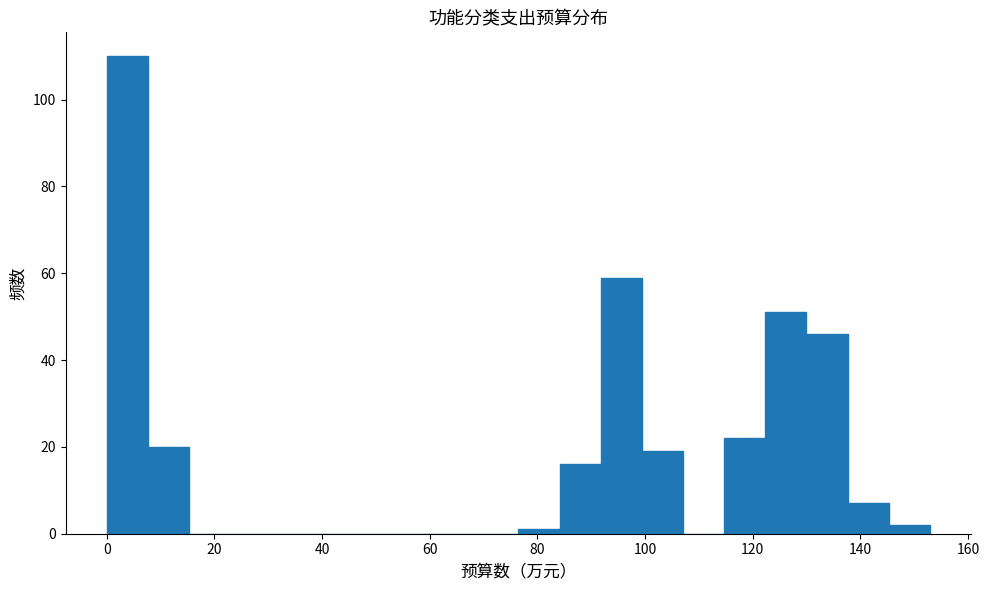

Around what value on the x-axis is the tallest bar? Give the approximate position of its centre, as read against the axis.

4